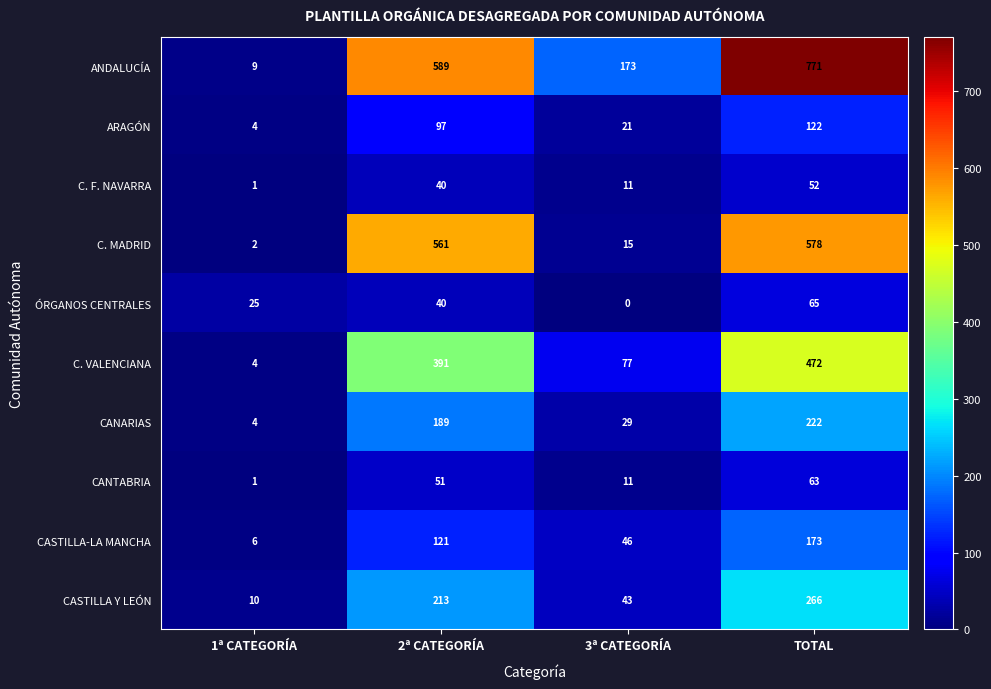

At which category is the sum across all series the highest?

TOTAL